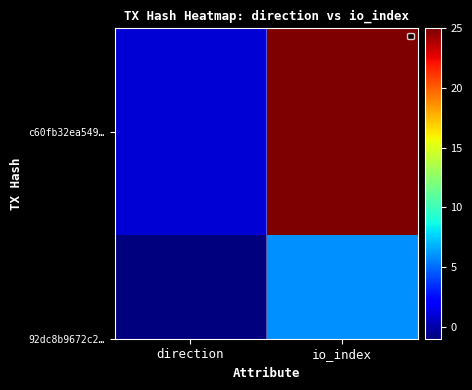

Read the value at io_index.

25